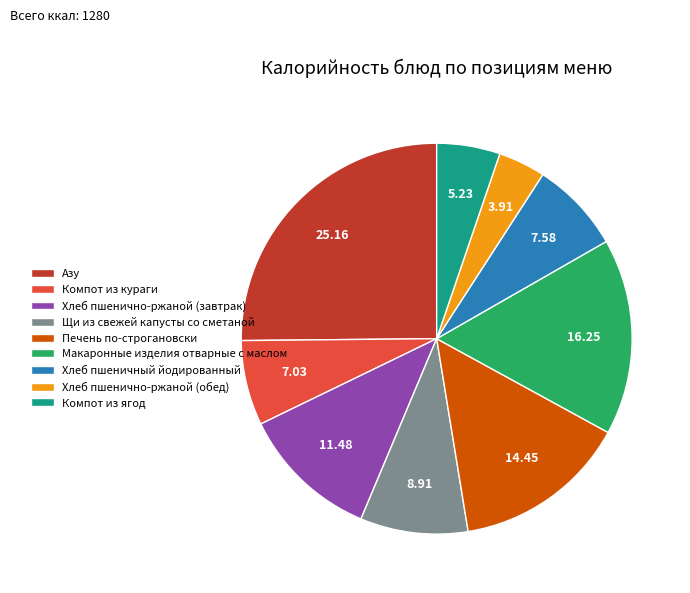

Is the sum of Печень по-строгановски and Хлеб пшеничный йодированный greater than half?

No